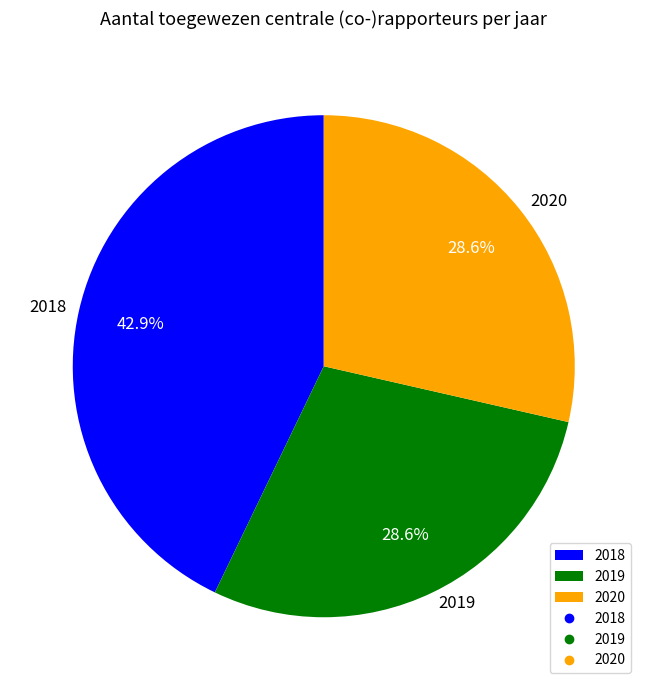

The 2018 slice represents 30% of the pie. True or false?

False